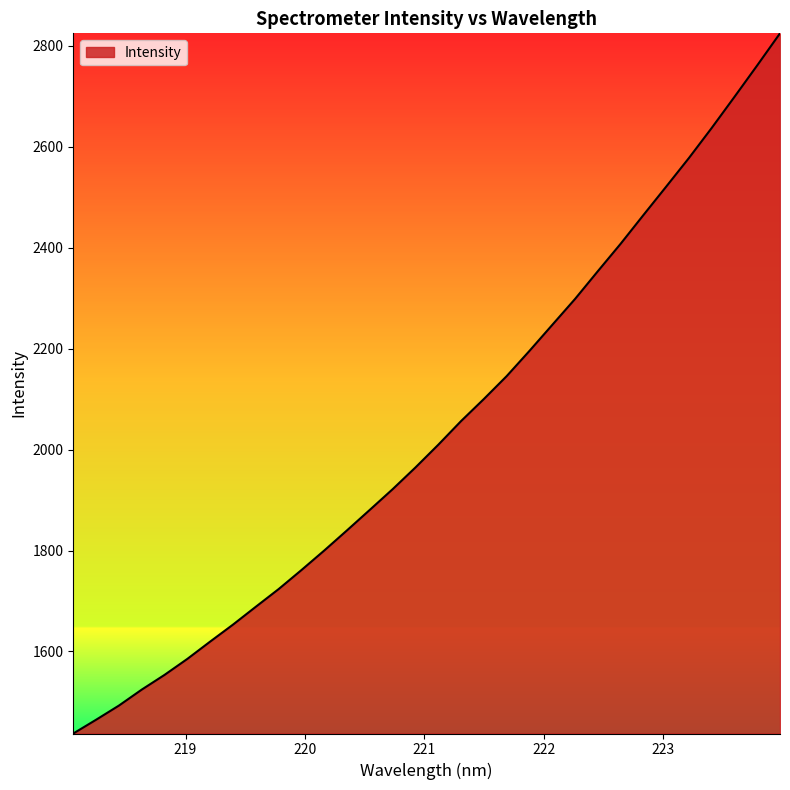

How many lines are shown in the chart?

1